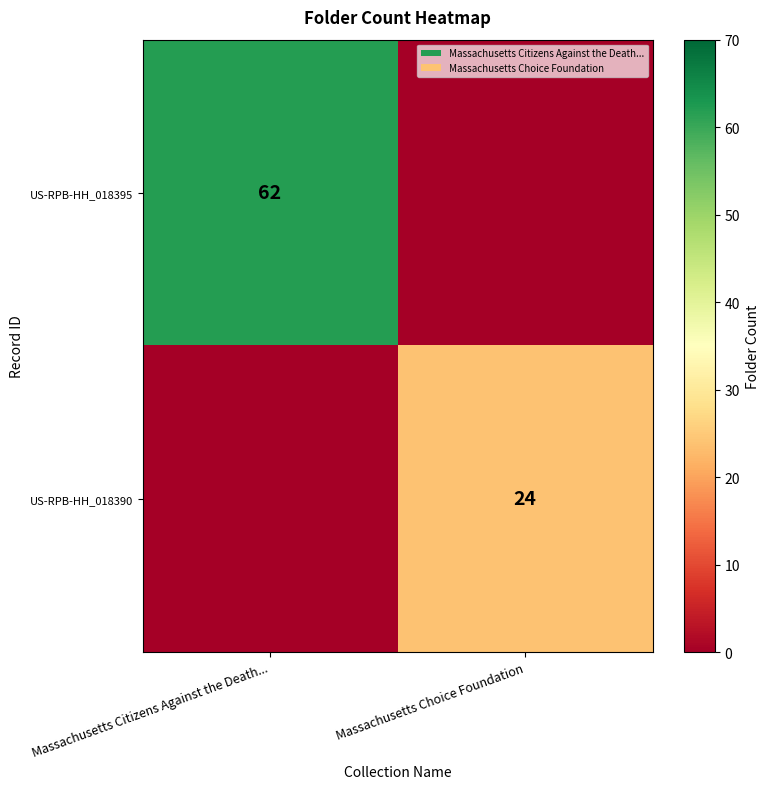

At which category is the sum across all series the highest?

Massachusetts Citizens Against the Death...